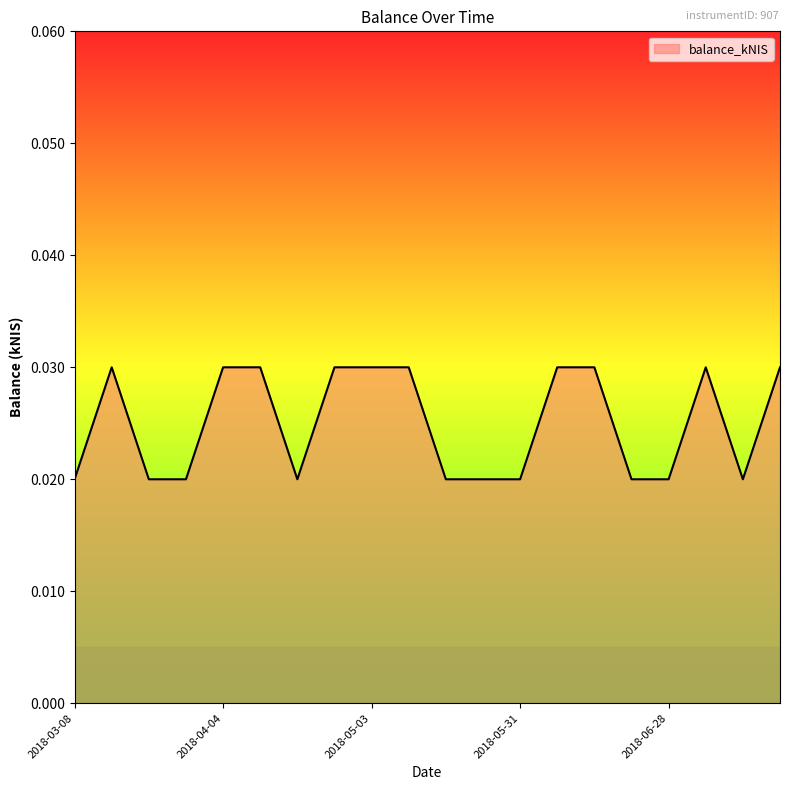

Which category has the lowest value across all series?

2018-03-08